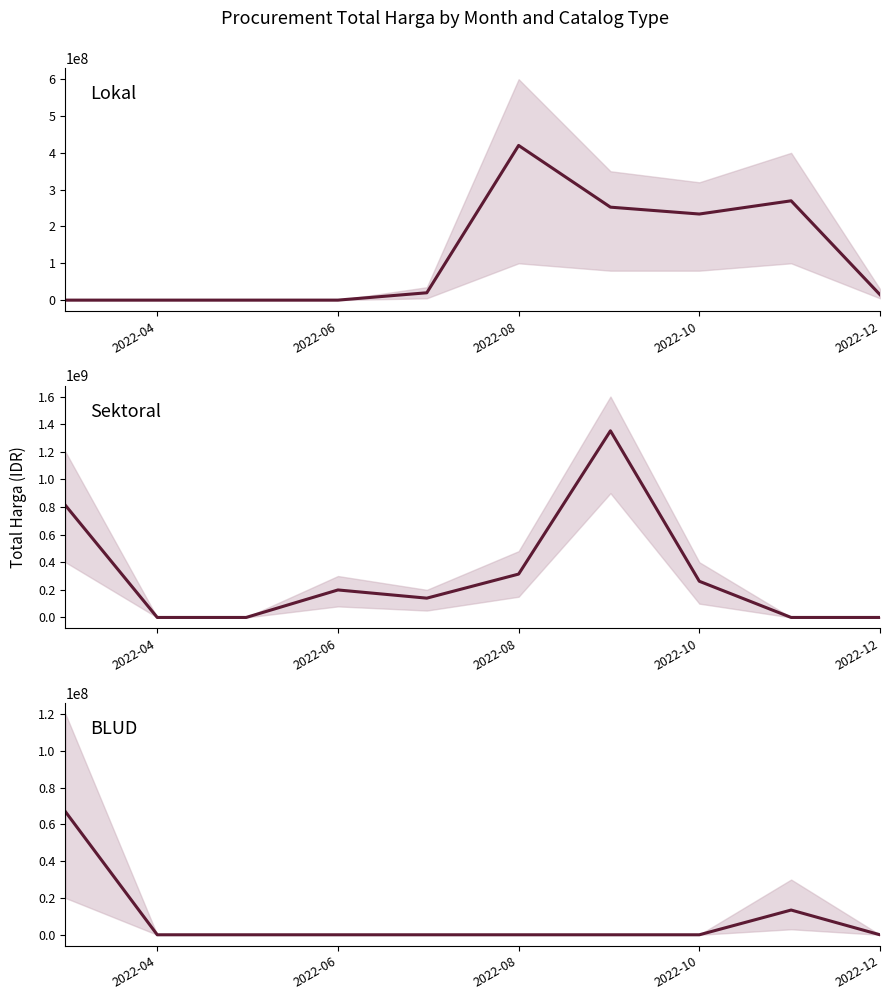

True or false: Sektoral and Lokal cross at least once.

True